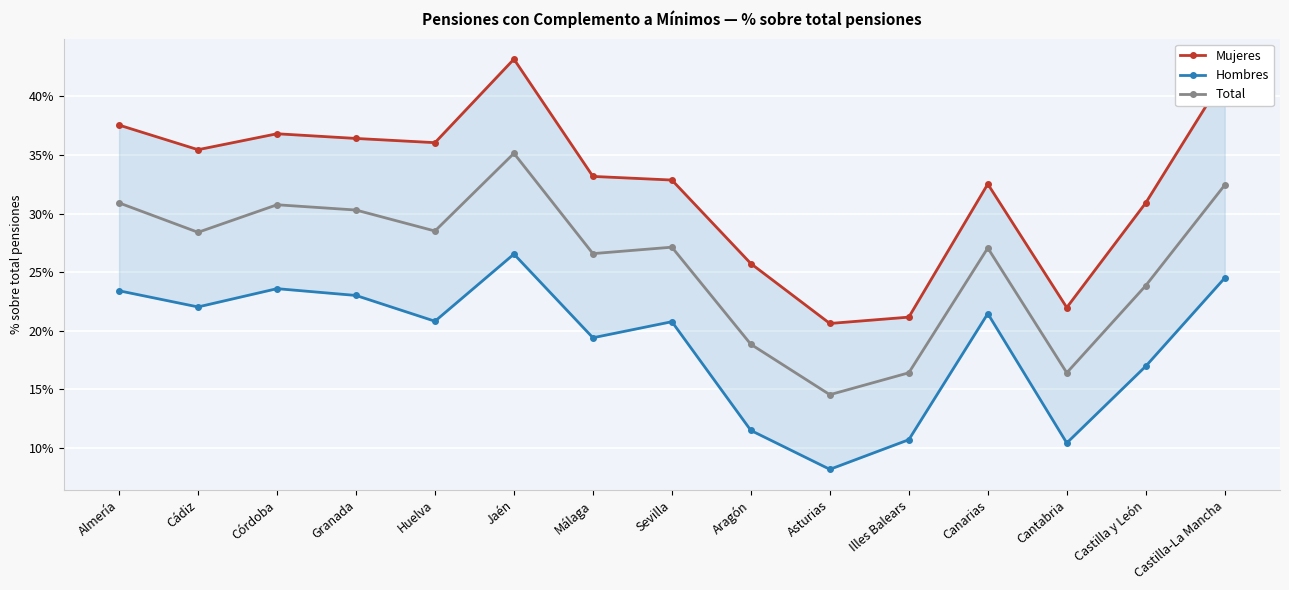

At which category does the chart reach its minimum across all series?

Asturias